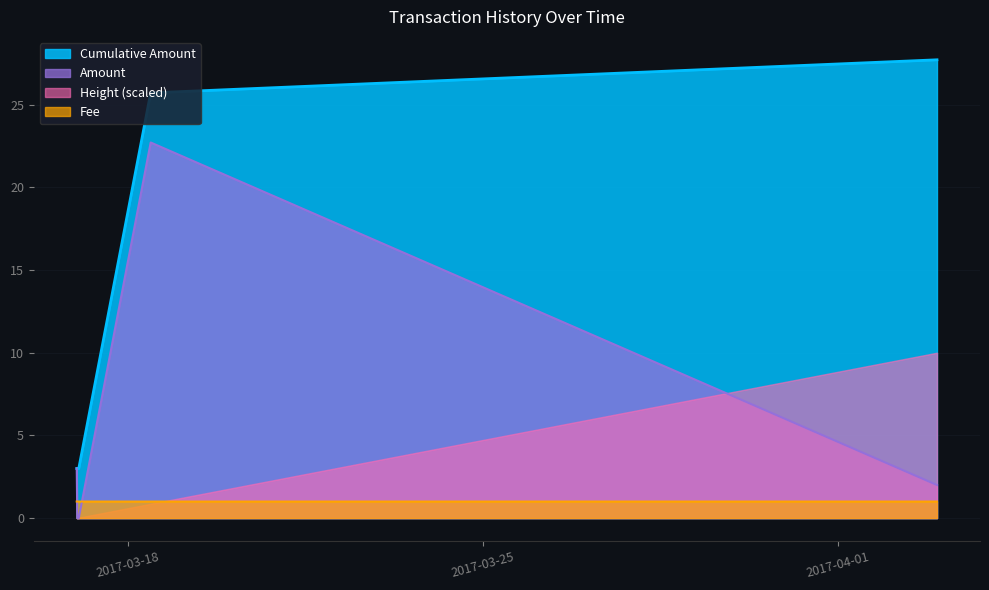

What is the approximate value of Fee at 2017-03-17 00:47:33?

1.0